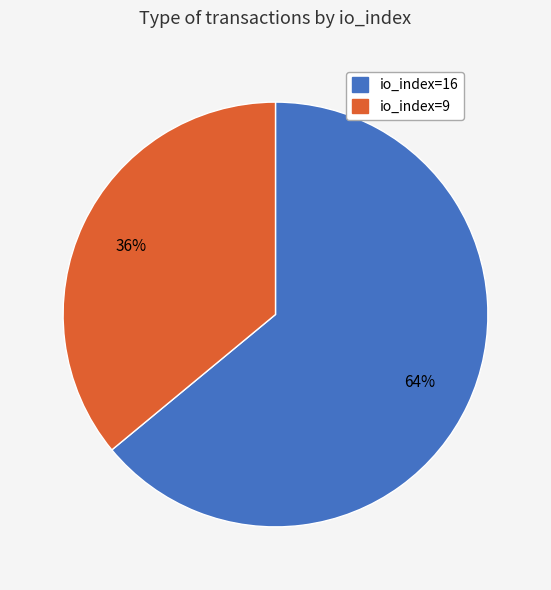

How many slices are in this pie chart?

2